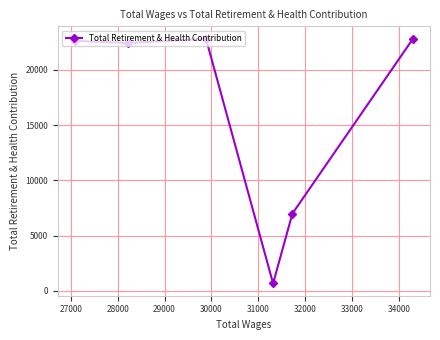

True or false: there are more than 2 points higher than both neighbors.

False